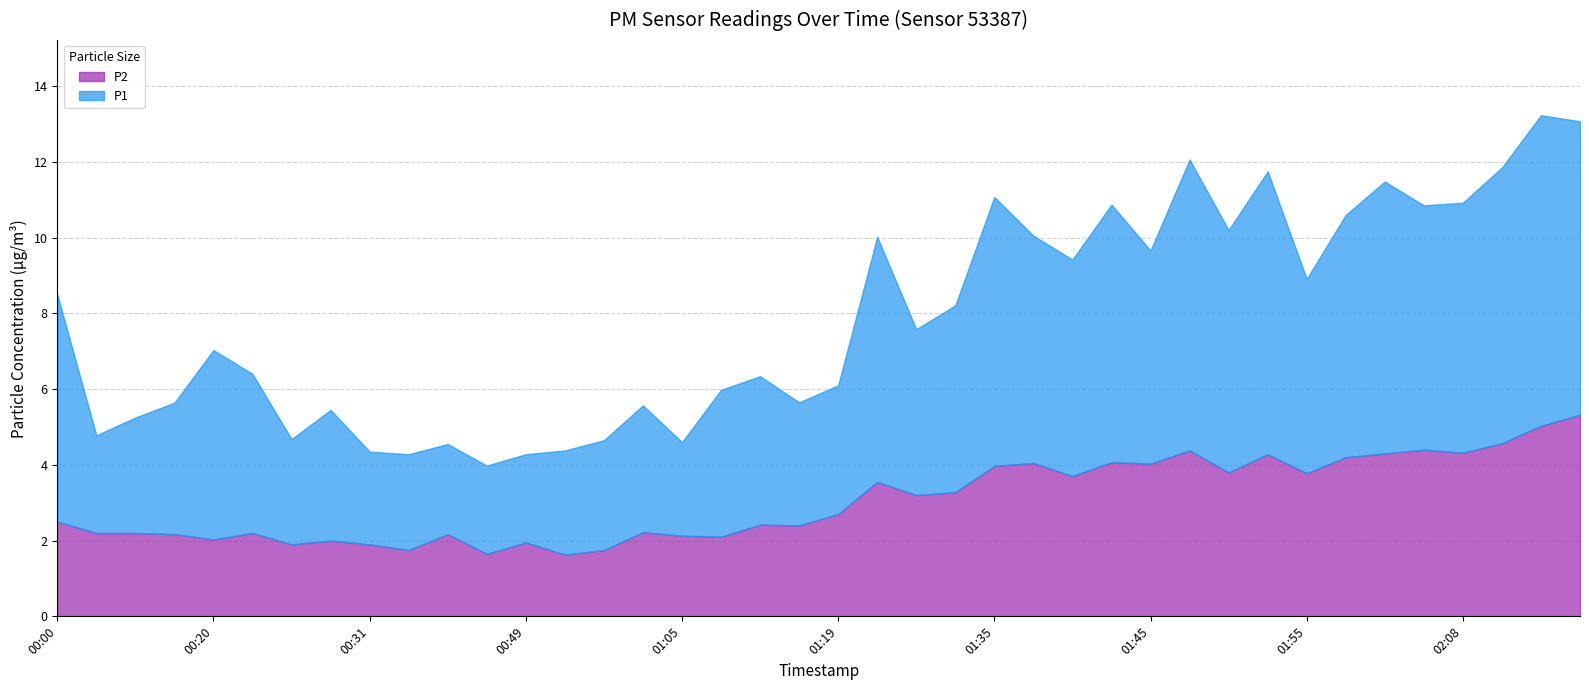

What position from the left is 00:28?

8